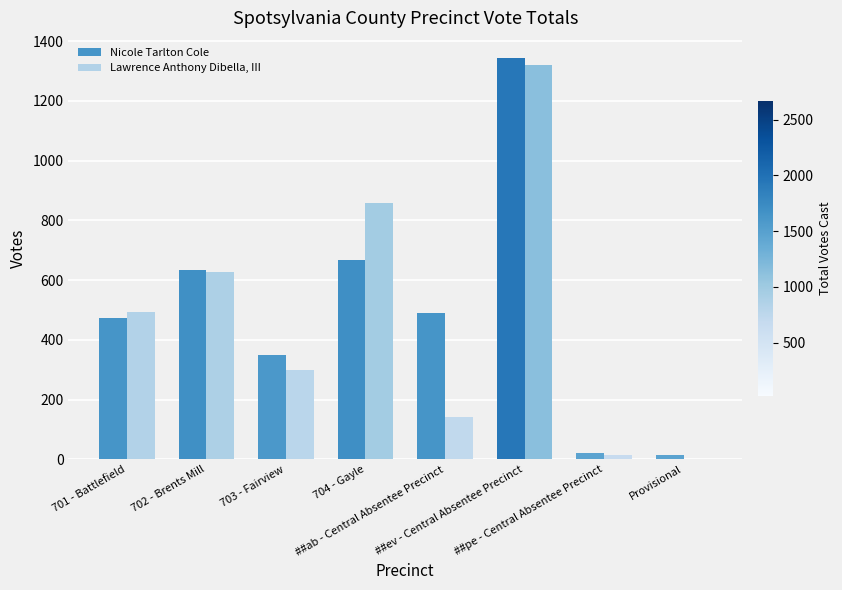

Where does the Nicole Tarlton Cole series first go above 491?

702 - Brents Mill